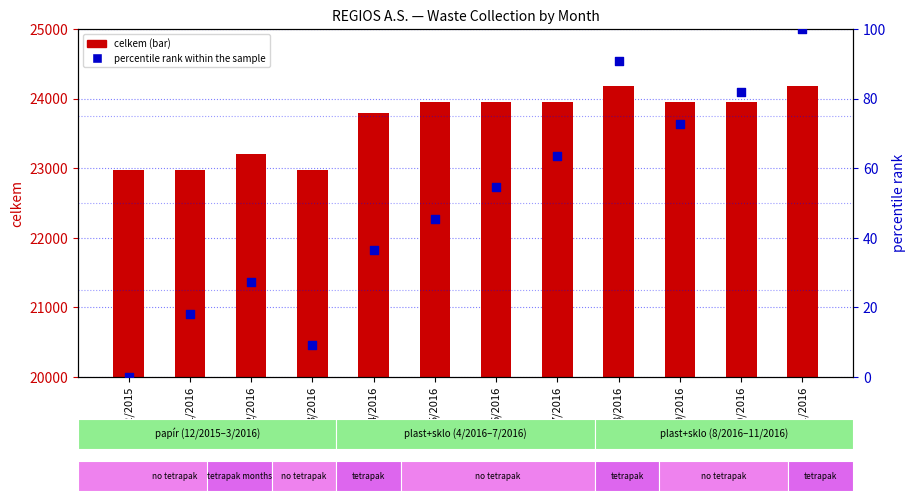

At which category is the sum across all series the highest?

11/2016